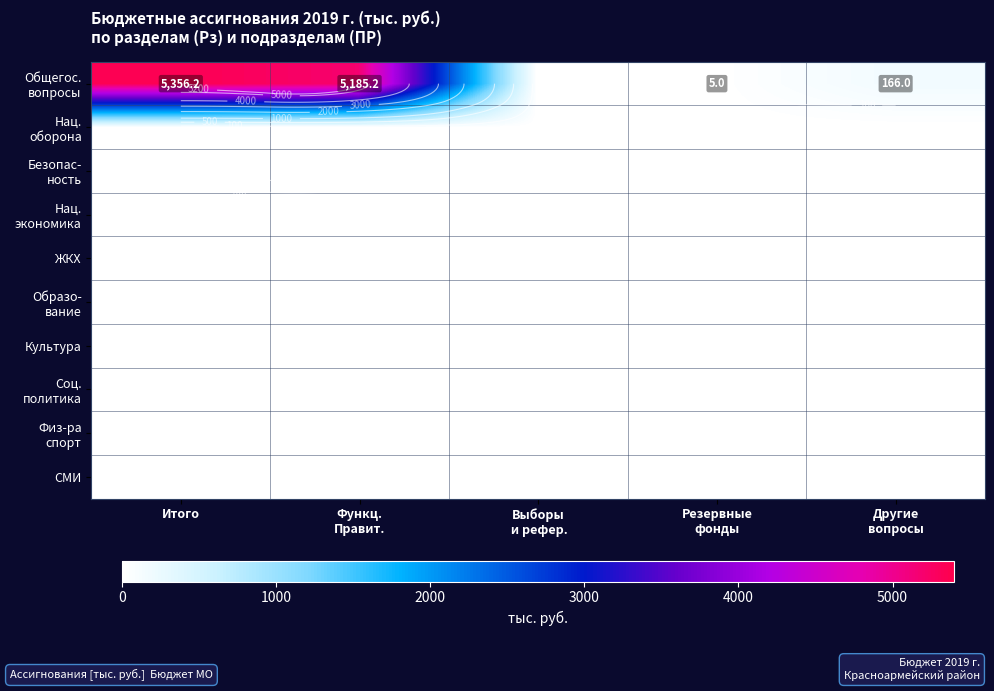

Between Резервные
фонды and Выборы
 и рефер., which is larger?

Резервные
фонды